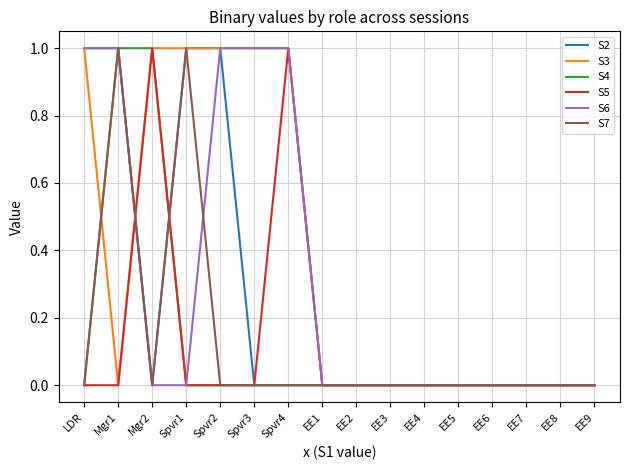

Is it true that S7 equals 0 at Mgr2?

True